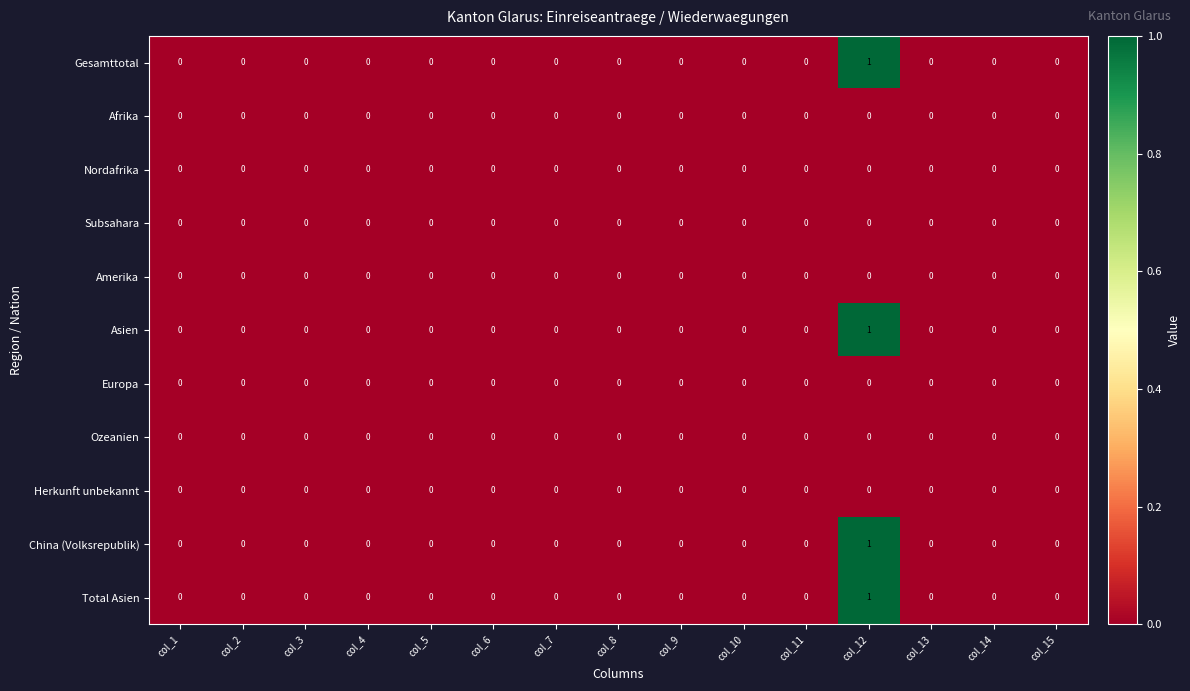

Count the Gesamttotal values in the range 0 to 1.

15